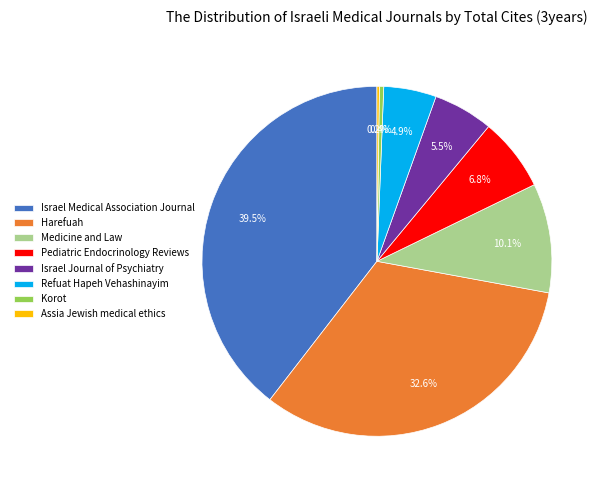

What is the largest slice in the pie chart?

Israel Medical Association Journal